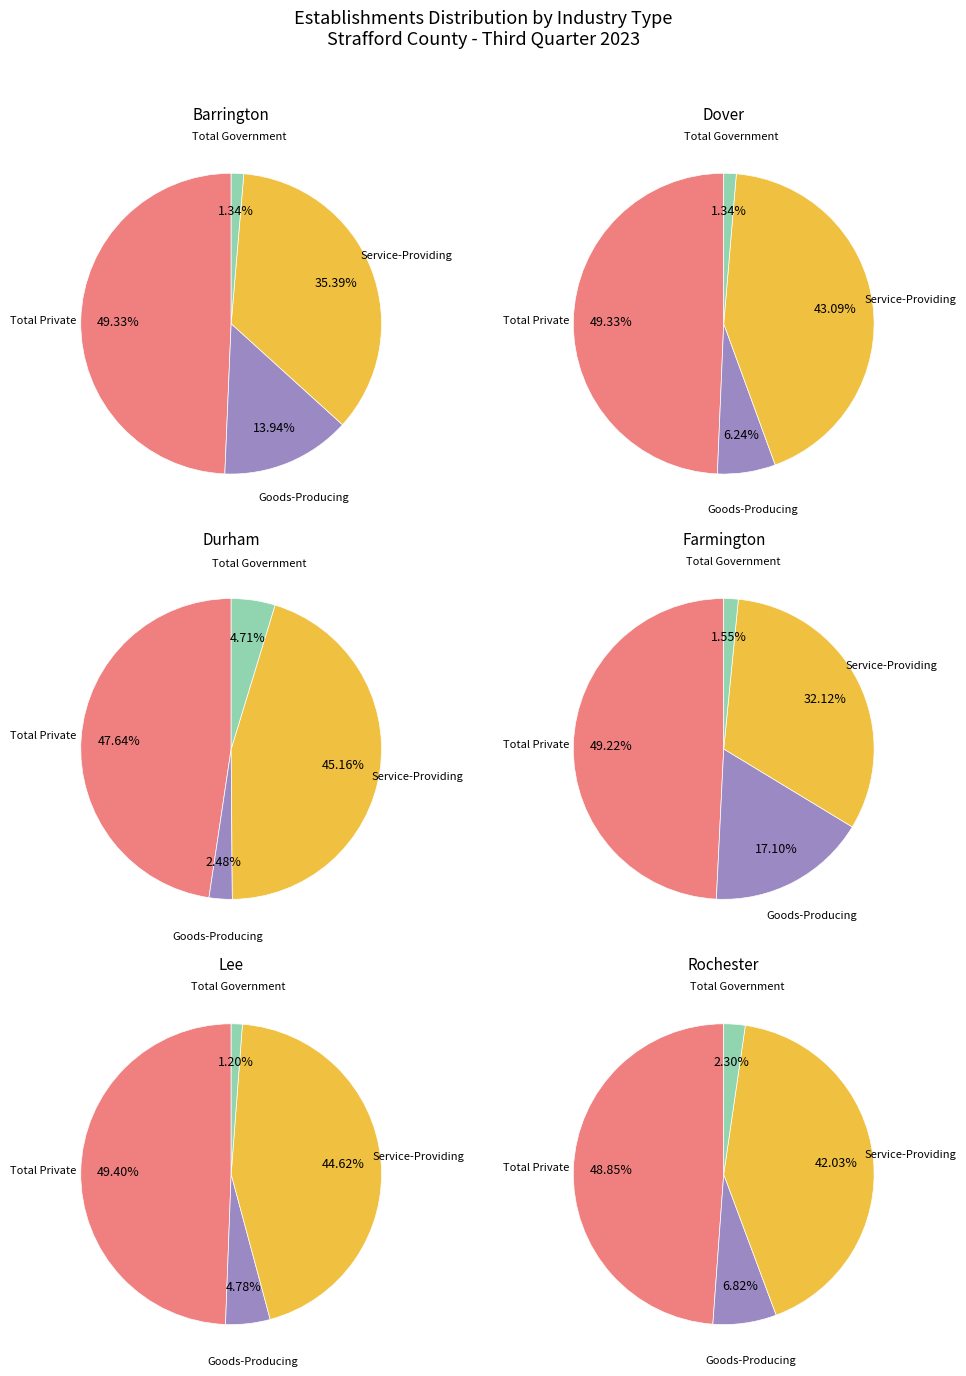

True or false: Middleton accounts for 11% of the total.

False